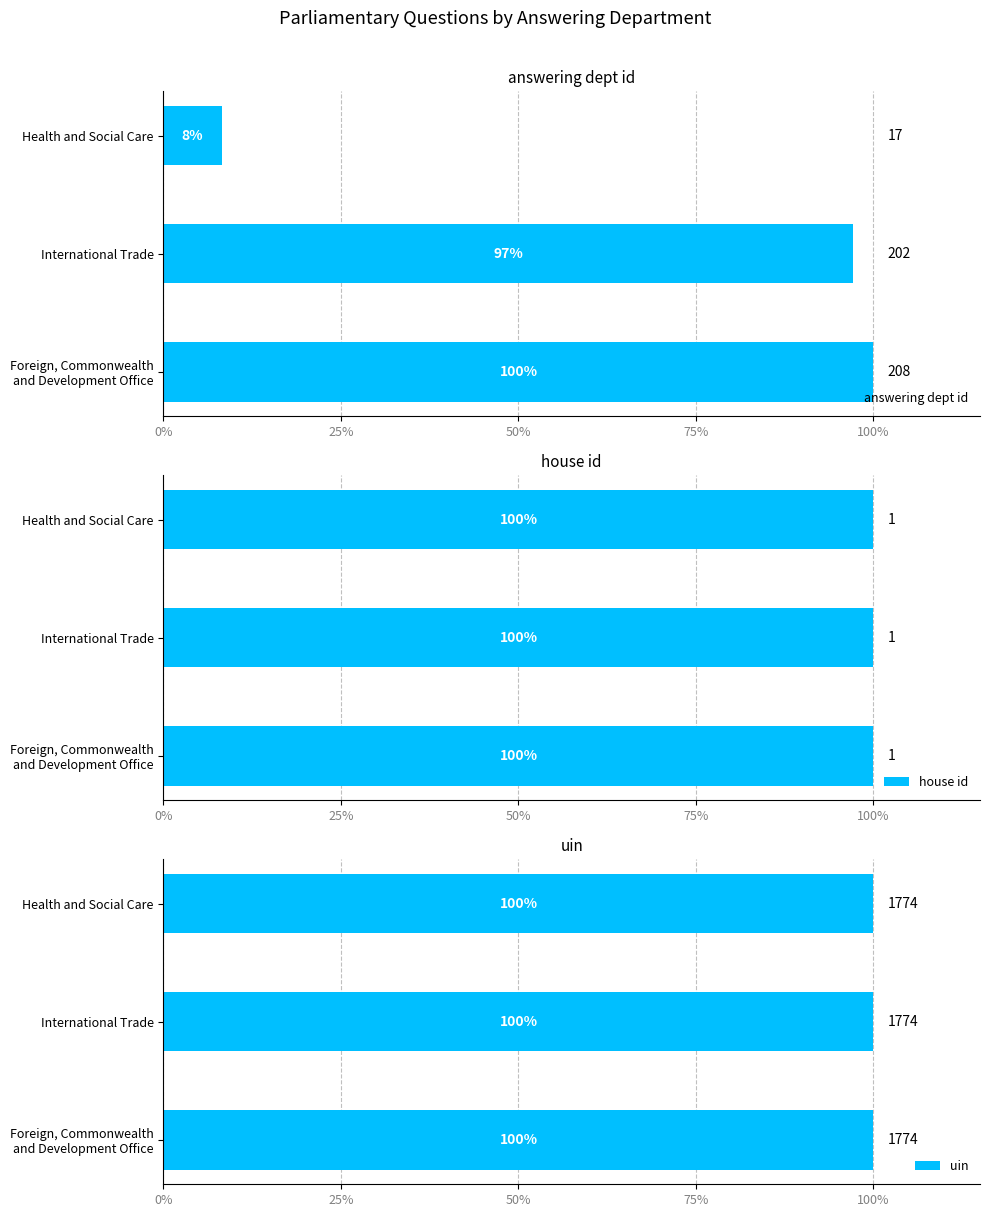

Which series has the widest spread of values?

answering dept id